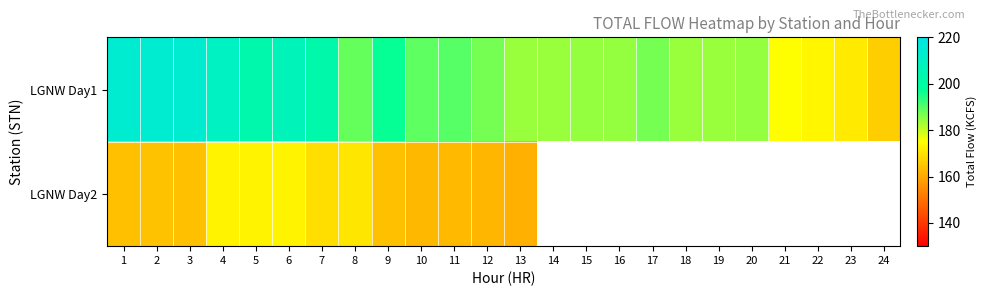

What is the total value across all series at 8?

359.3